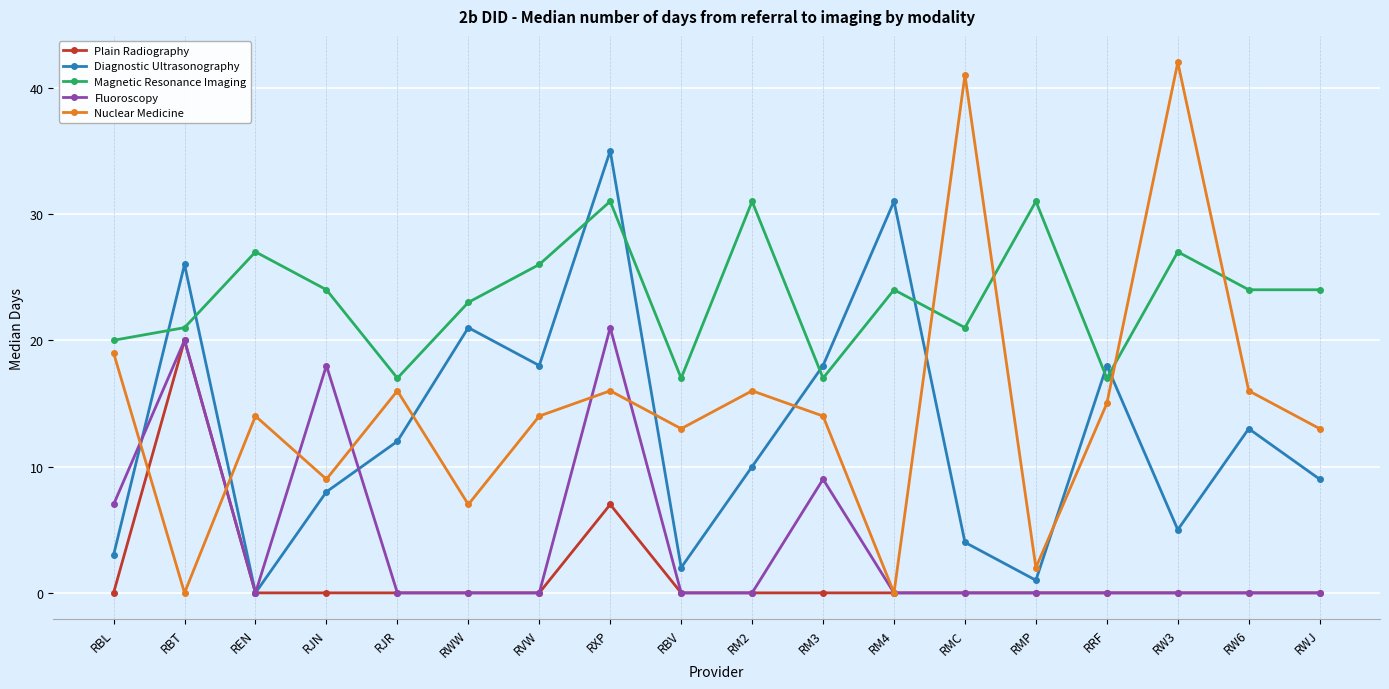

True or false: Diagnostic Ultrasonography has a value of 3 at RBL.

True